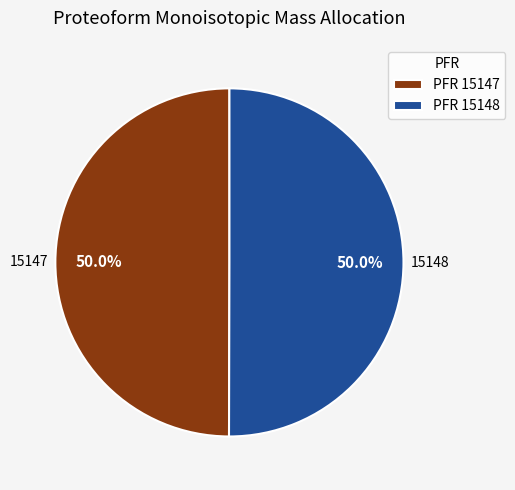

Approximately how many times larger is the value at PFR 15148 compared to PFR 15147?

1.0